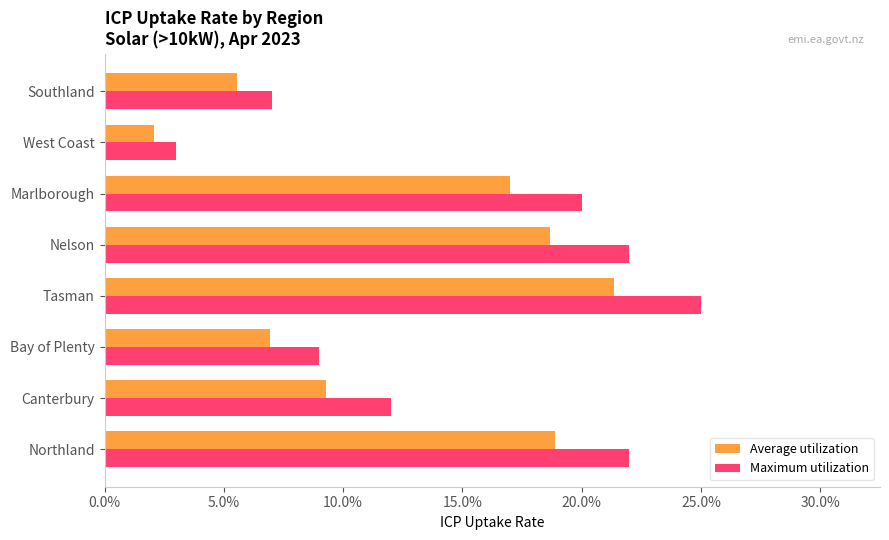

What is the highest value of the Average utilization series?

0.2